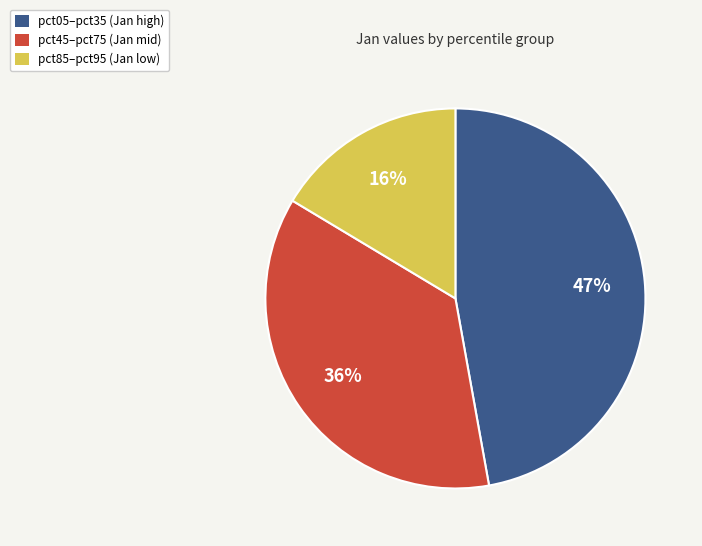

Does any single category account for the majority?

No